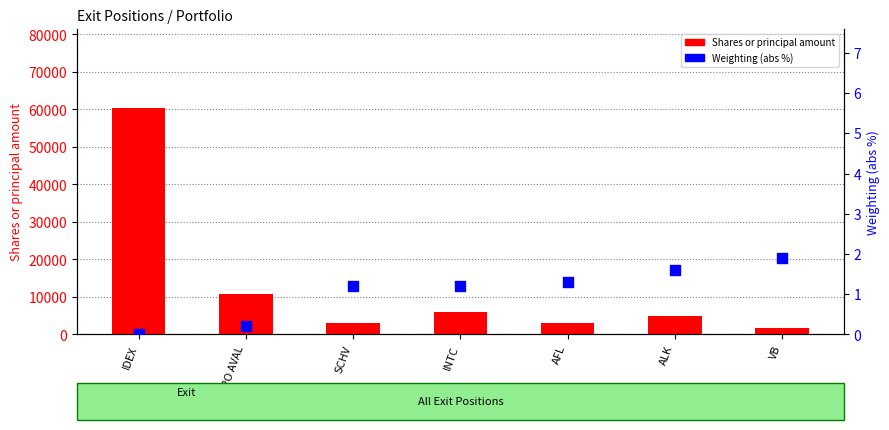

Is the value of Shares or principal amount at VB greater than the value of Weighting (abs %) at GRUPO AVAL?

Yes